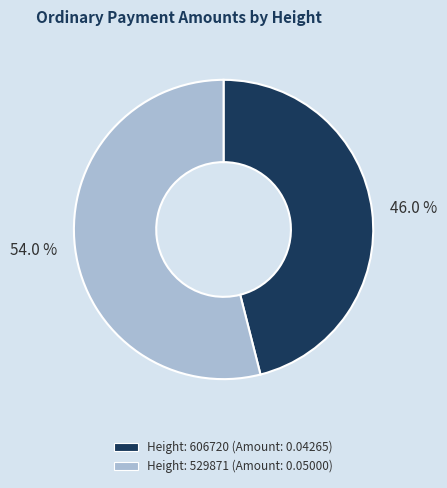

Which category has the smallest portion of the pie?

46.0 %